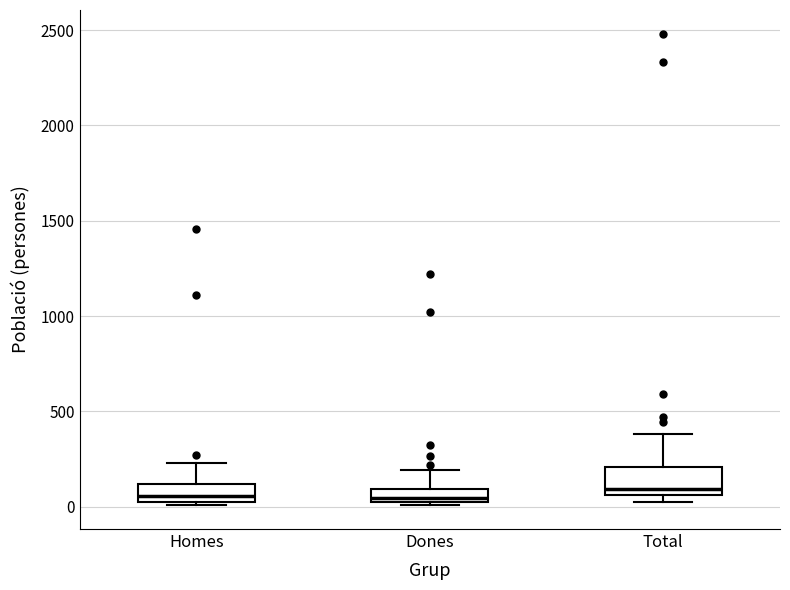

Where does the median line of the box for Total sit on the y-axis? The values are not printed on the chart, so give them approximately, as read against the axis.

100